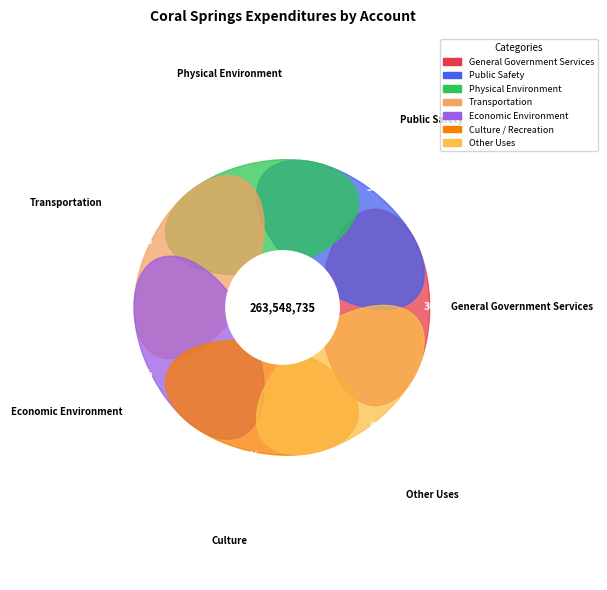

Count the number of slices in the pie.

7